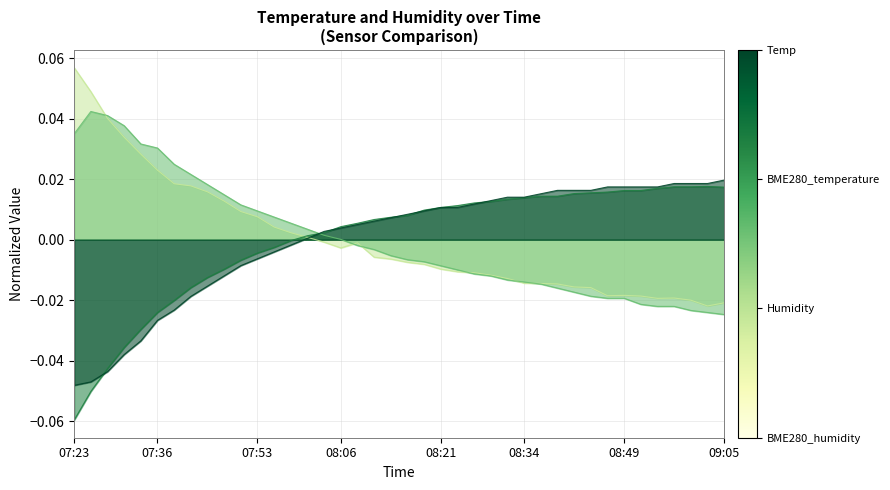

Where is BME280_humidity nearest to the value 0?

08:01